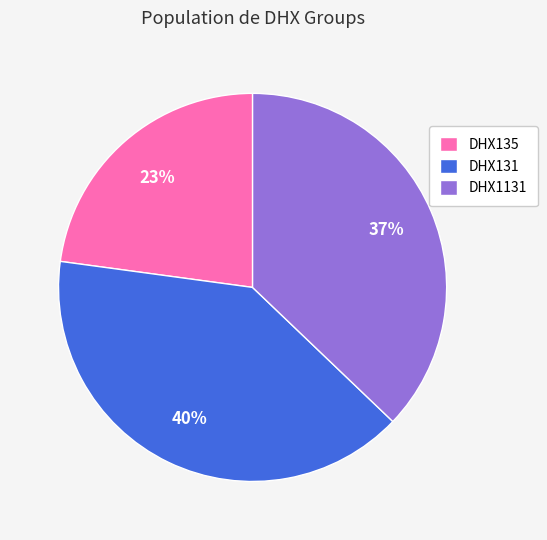

Which slice is the smallest?

DHX135